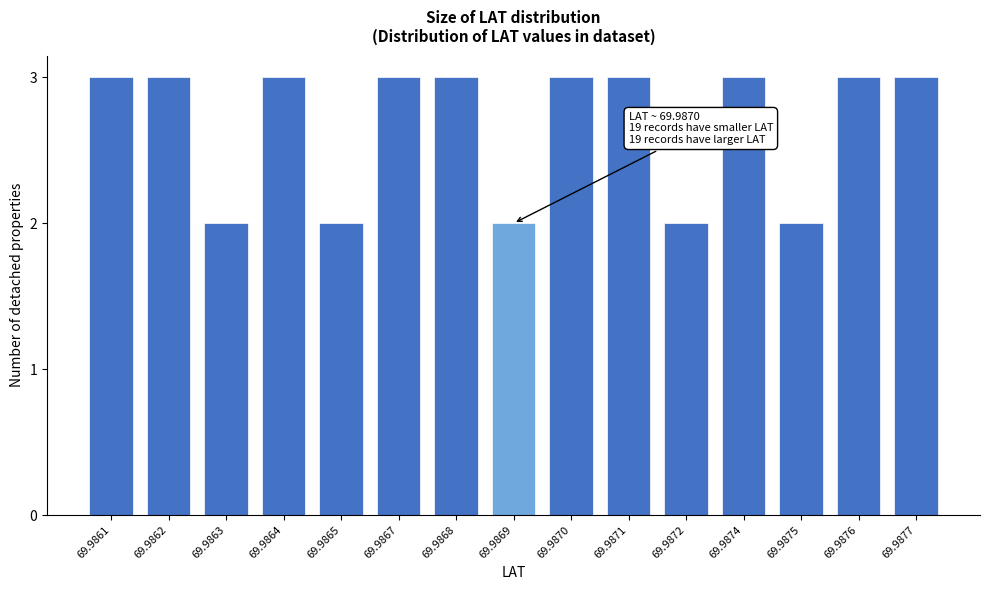

Reading left to right, extract all data points from this chart.

3	3	2	3	2	3	3	2	3	3	2	3	2	3	3